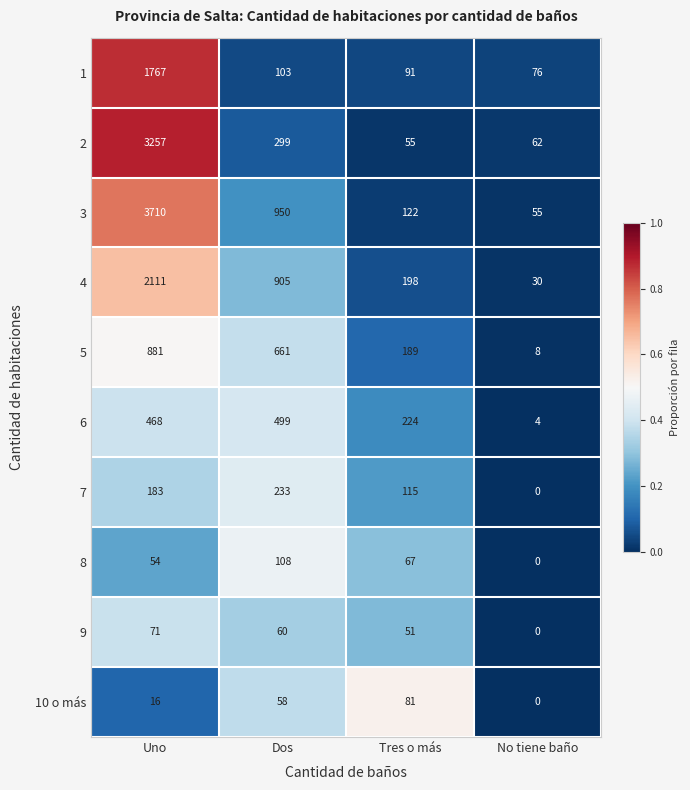

At how many categories does at least one series exceed 0?

4